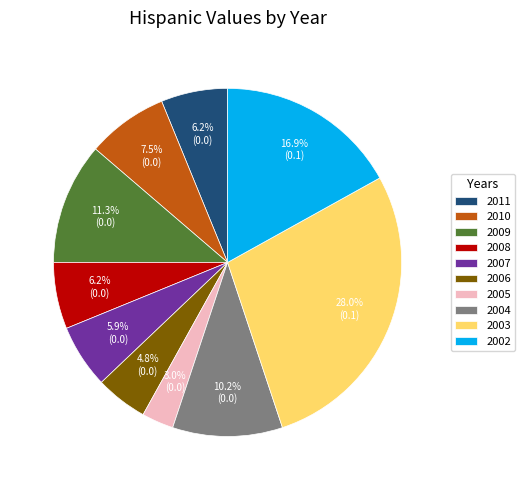

Is there a majority slice in this chart?

No